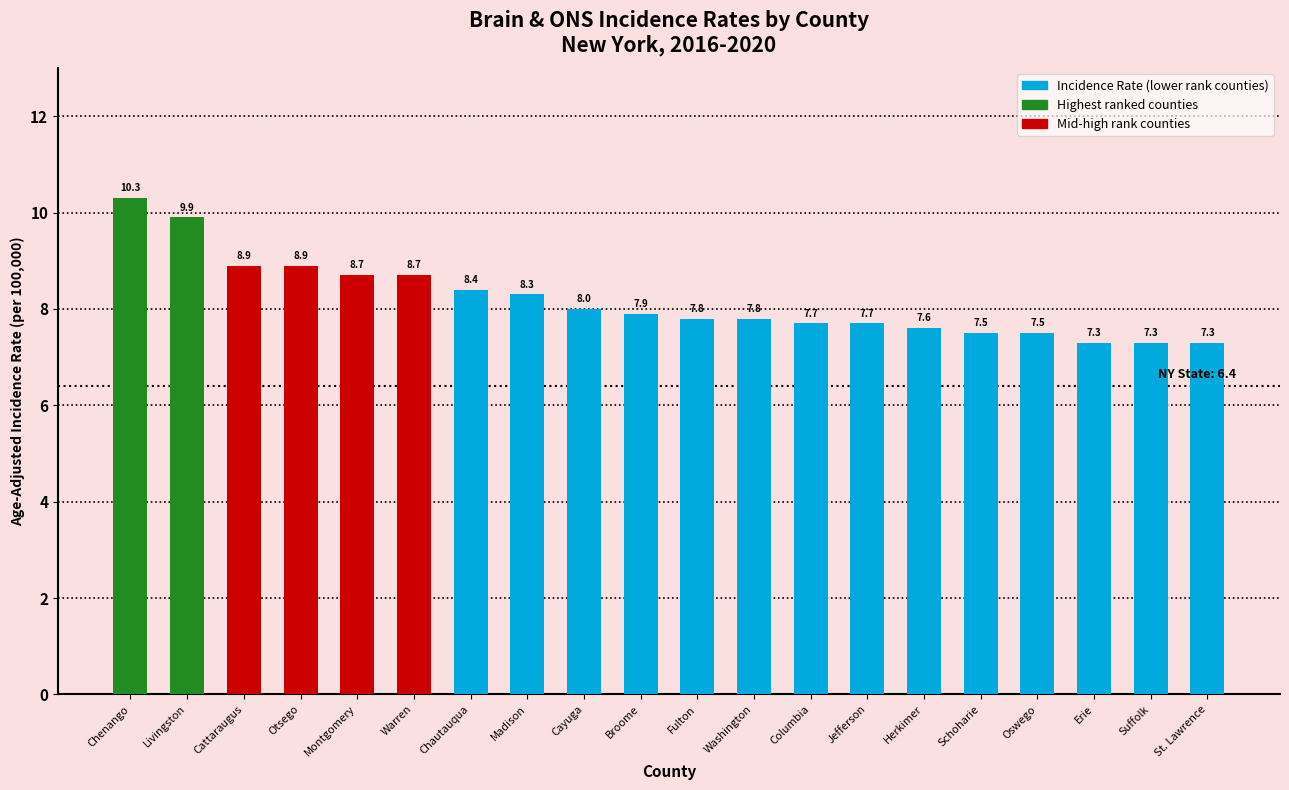

What is the sum of the values at Cayuga and Suffolk?

15.3